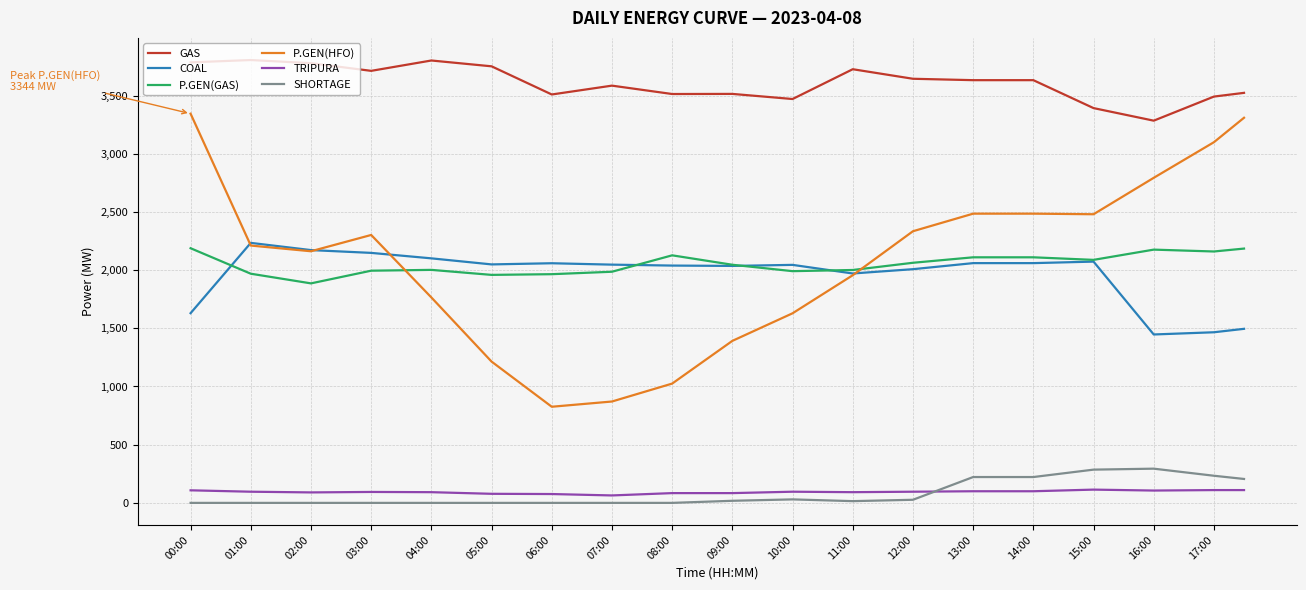

Which series has the largest total across all categories?

GAS